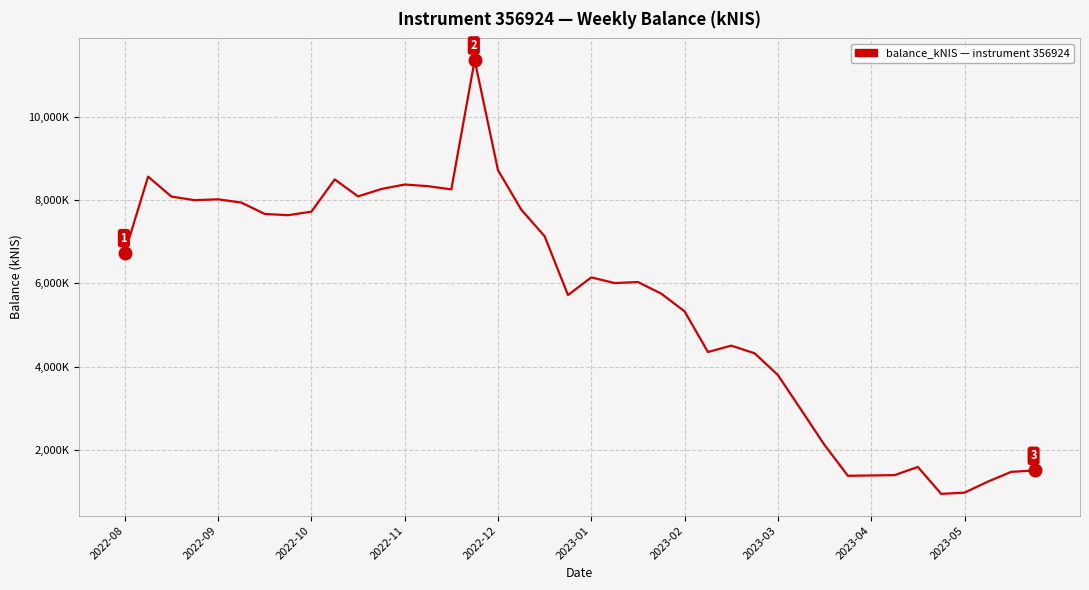

What is the difference between the maximum and minimum values?

10420.2